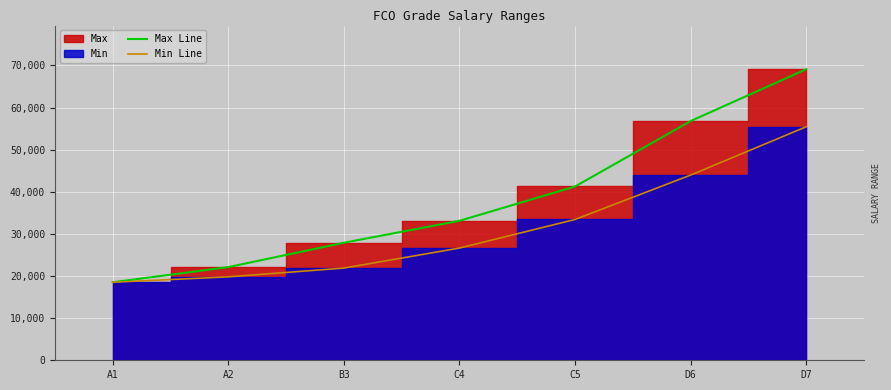

How many data points in Min Line are less than 26640?

3